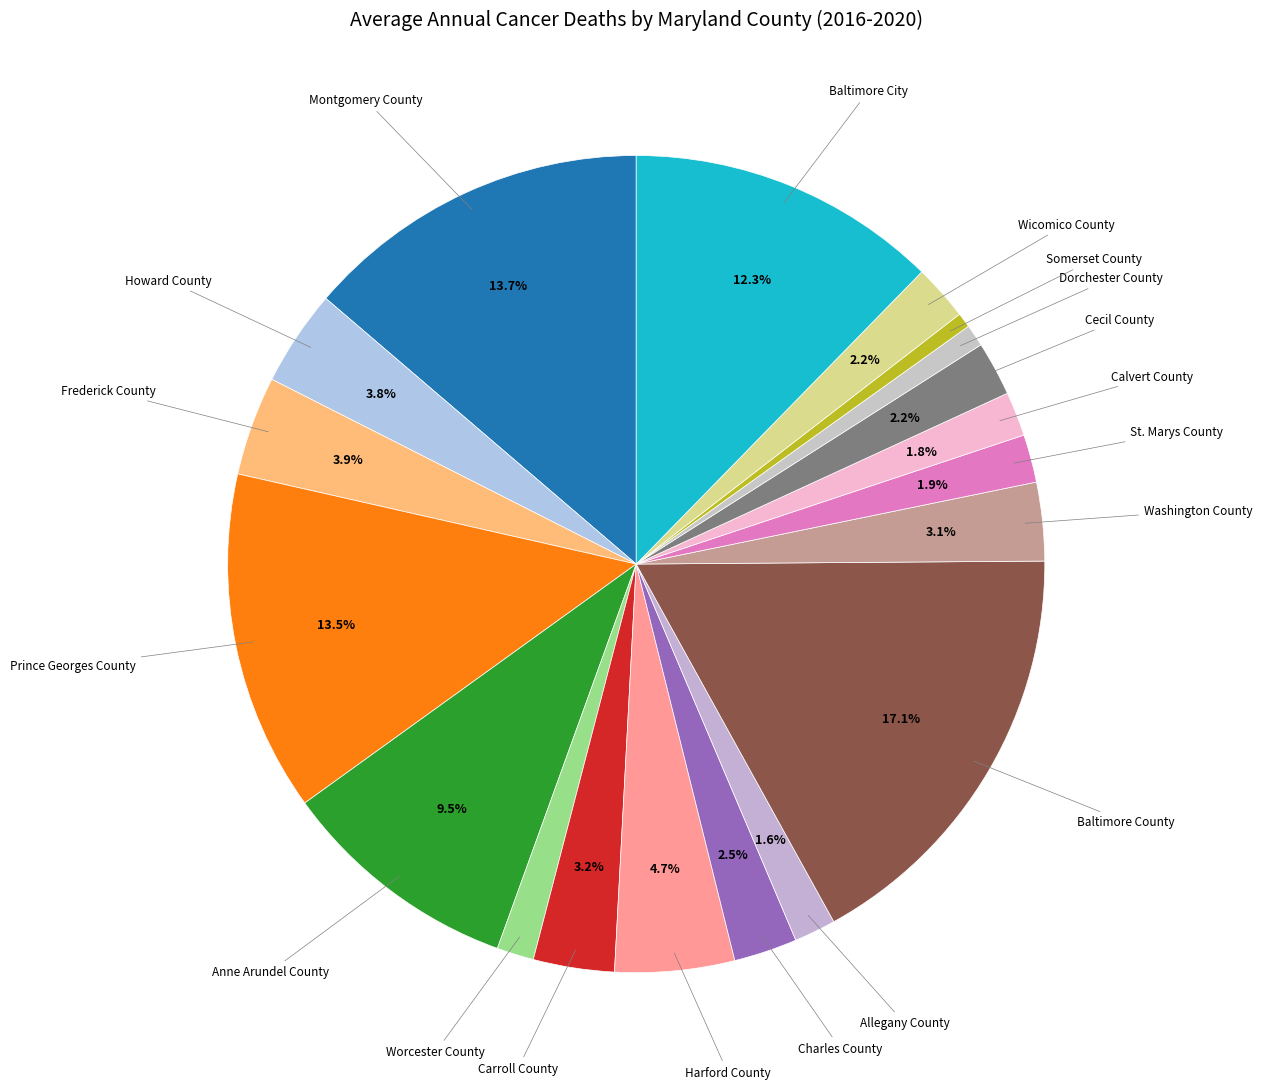

What is the ratio of the value at Dorchester County to the value at Somerset County?

1.5